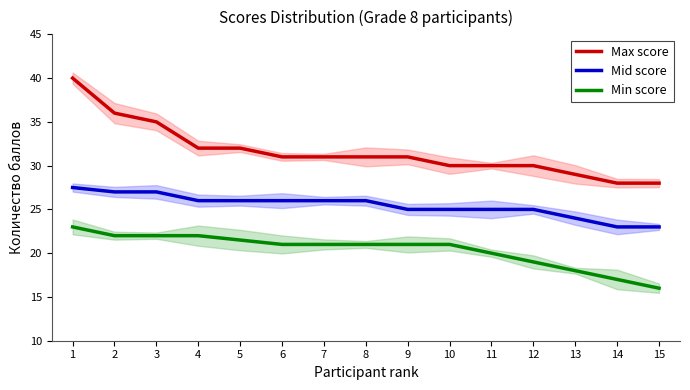

Rank the series by their average value, from lowest to highest.

Min score, Mid score, Max score